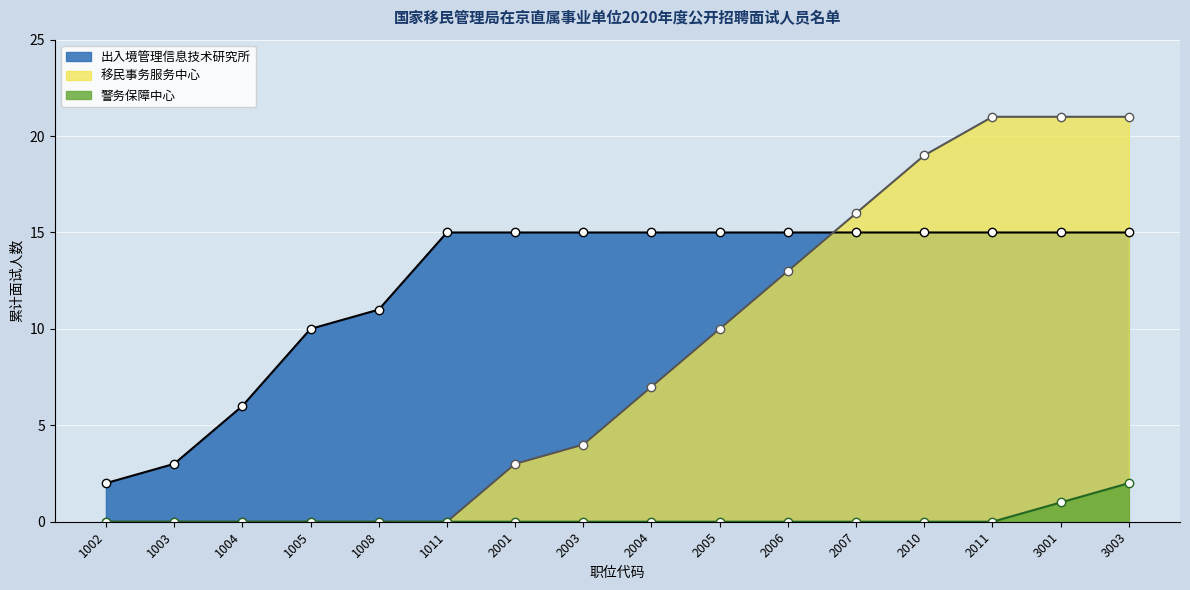

The 出入境管理信息技术研究所_line series shows 4 at 2006. True or false?

False